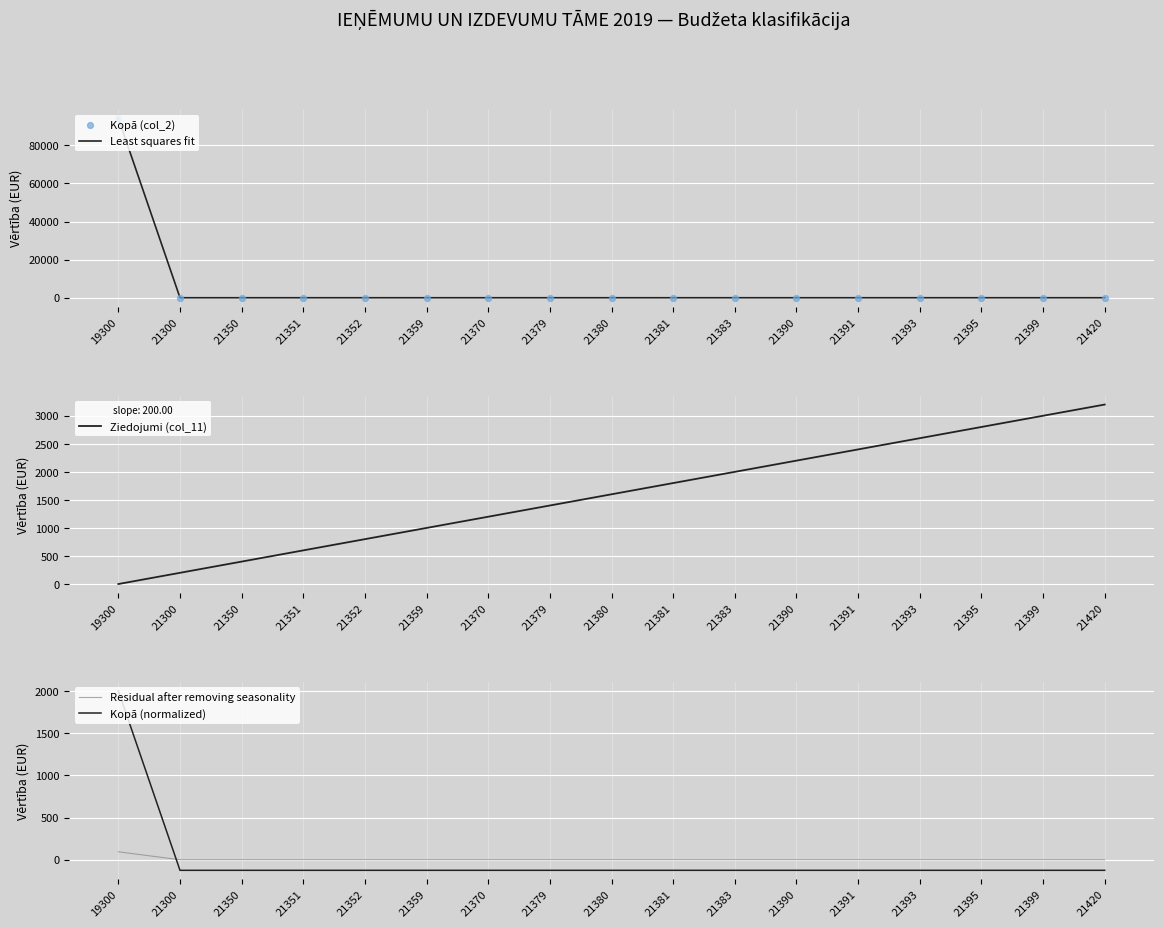

Which series reaches the minimum Y coordinate?

Kopā (normalized)